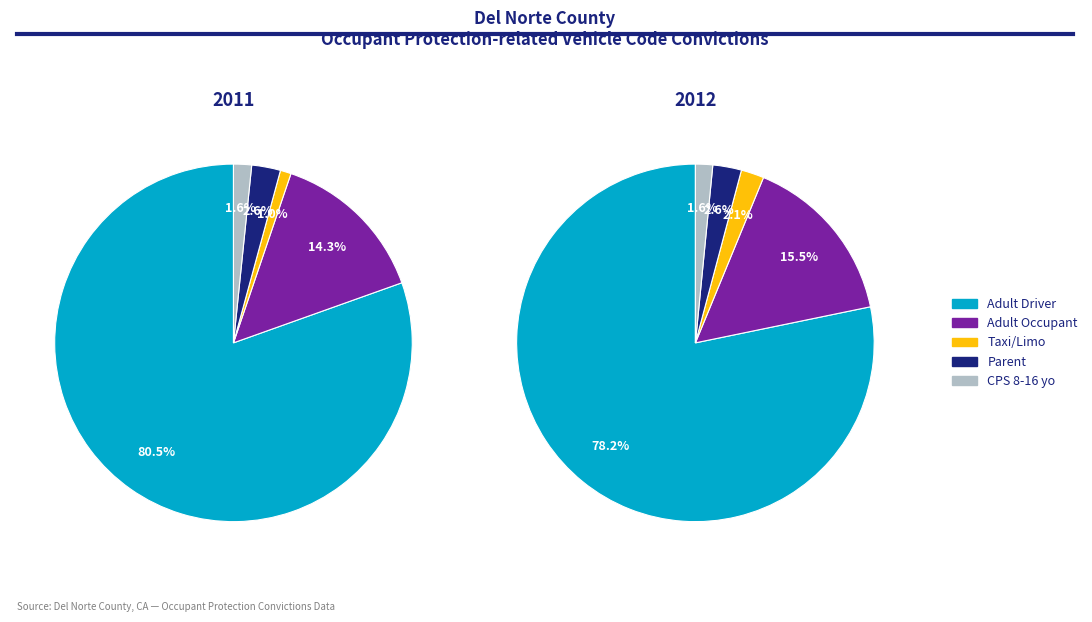

What portion of the pie excludes Parent?

97.4%